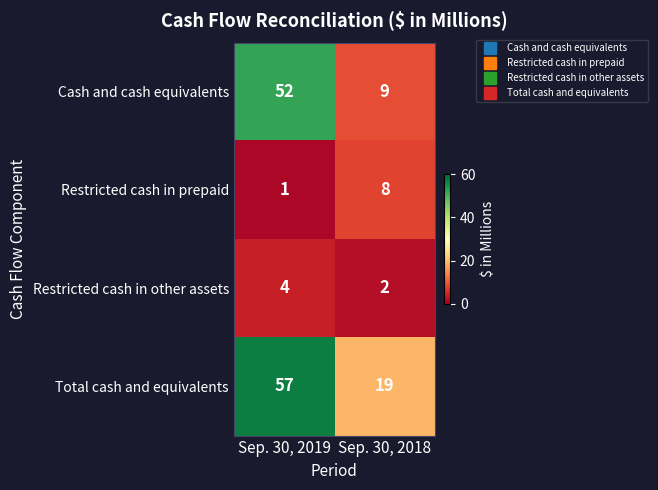

Which label corresponds to the smallest value in the chart?

Sep. 30, 2019